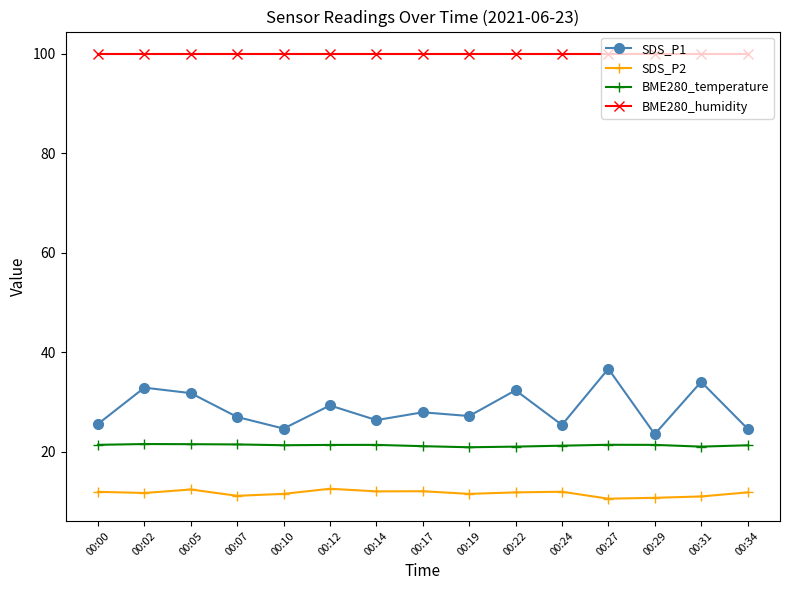

Is it true that SDS_P1 equals 7.3 at 00:00?

False